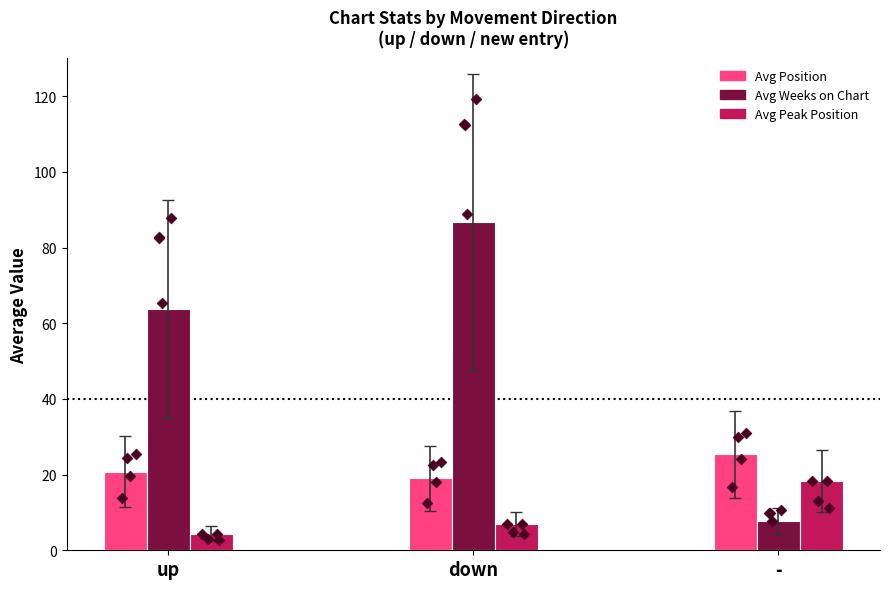

Which series contains the lowest Y value?

Avg Peak Position